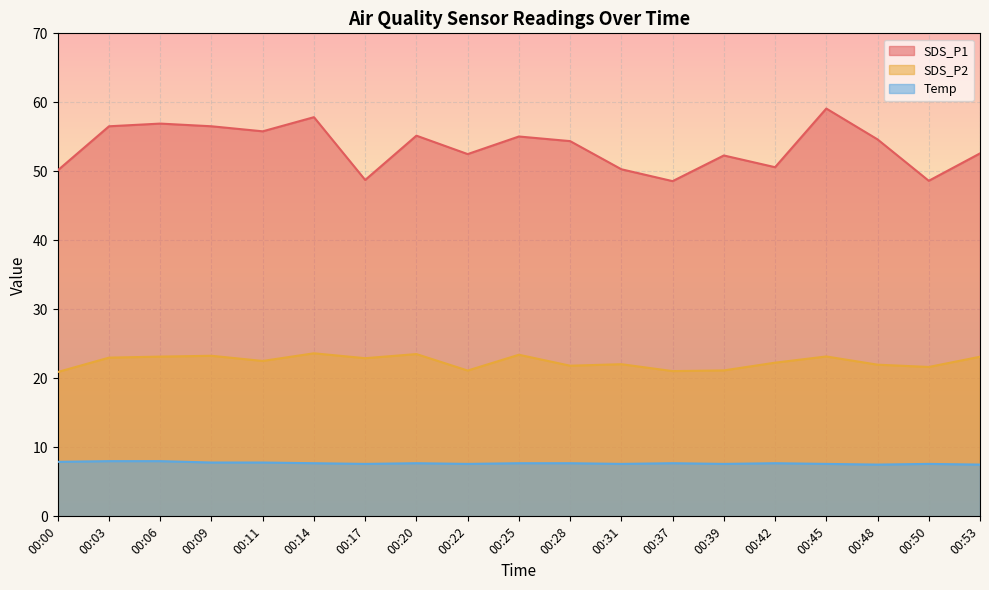

Where does the SDS_P2 series first go above 22?

00:03